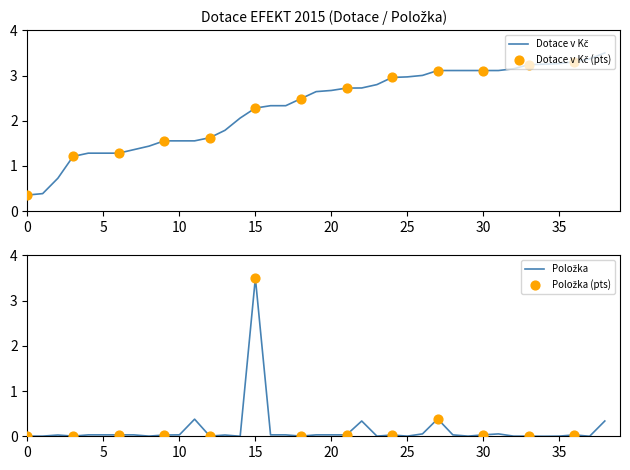

Which series has the largest Y range (max minus min)?

Položka